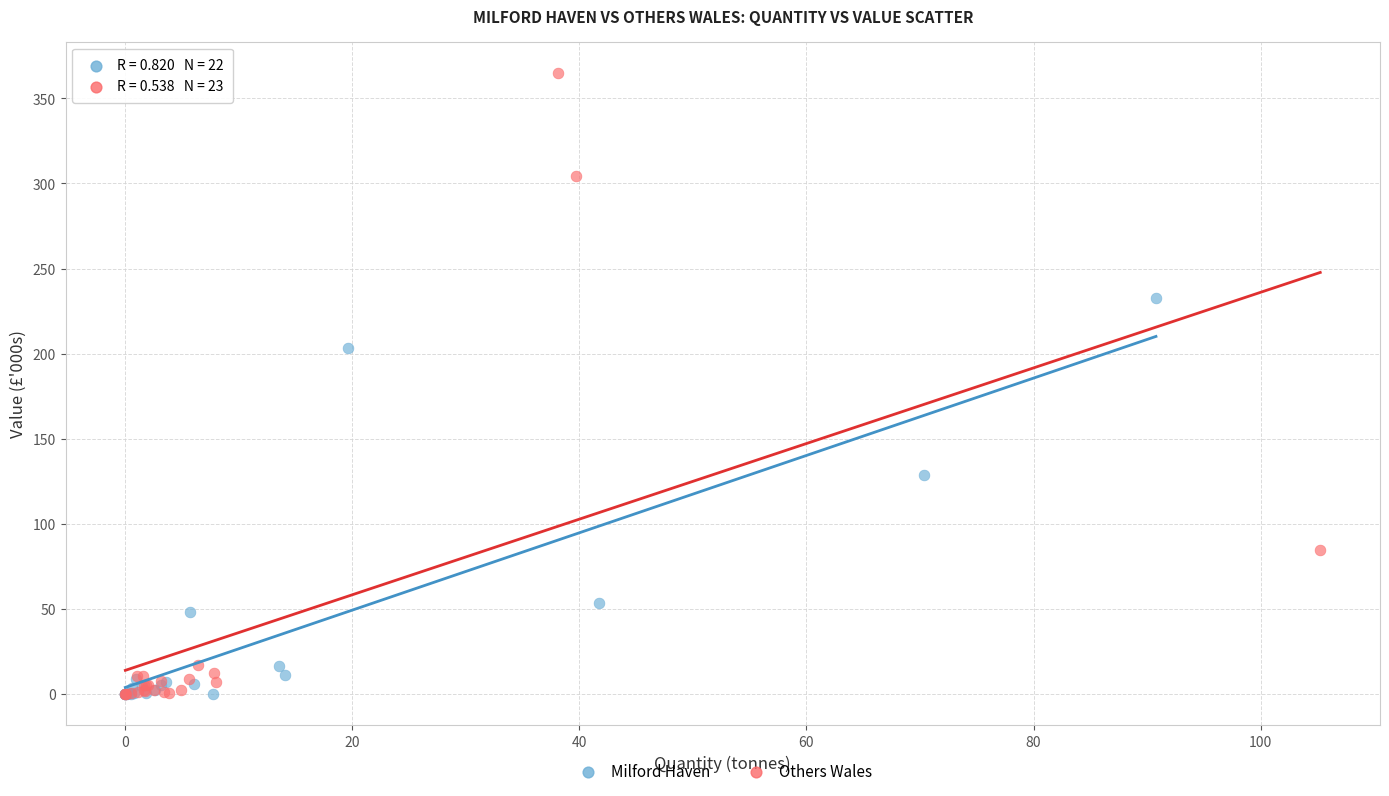

What are all the series names shown in the legend?

Milford Haven, Others Wales